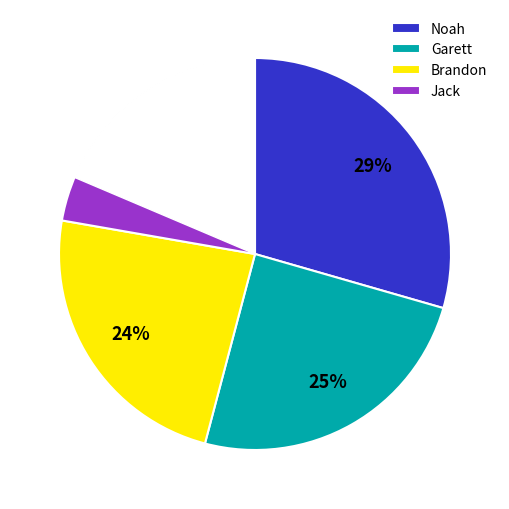

Approximately how many times larger is the value at Brandon compared to Noah?

0.8